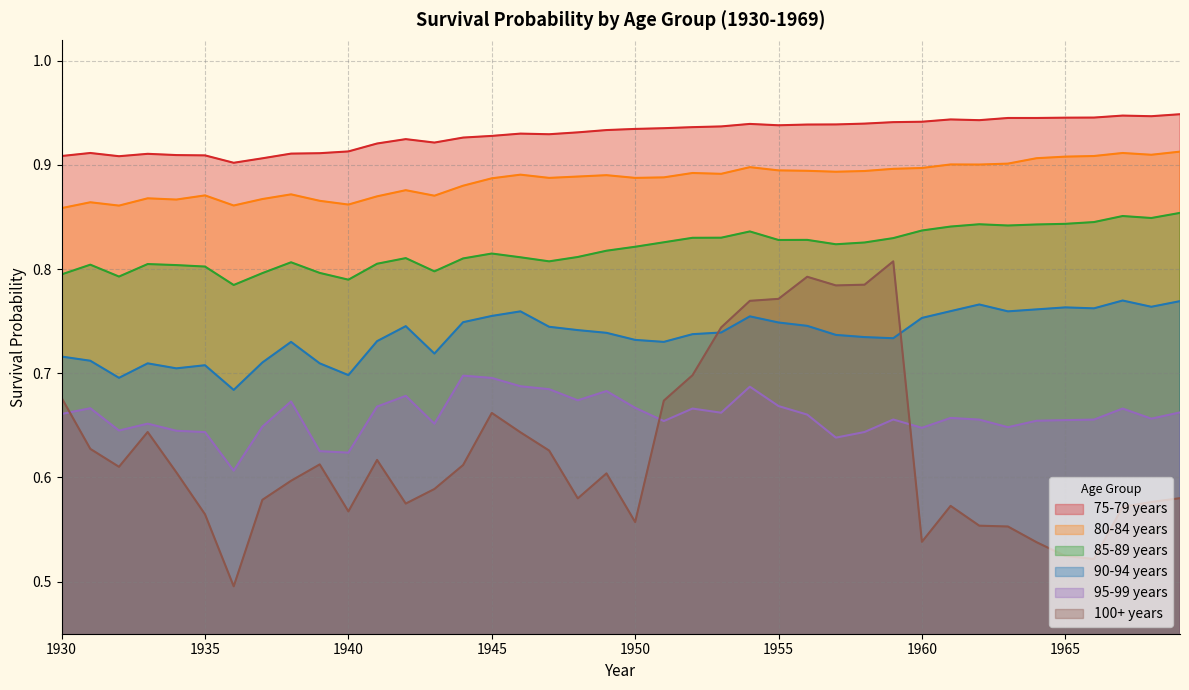

The 95-99 years series shows 0.6 at 1932. True or false?

True